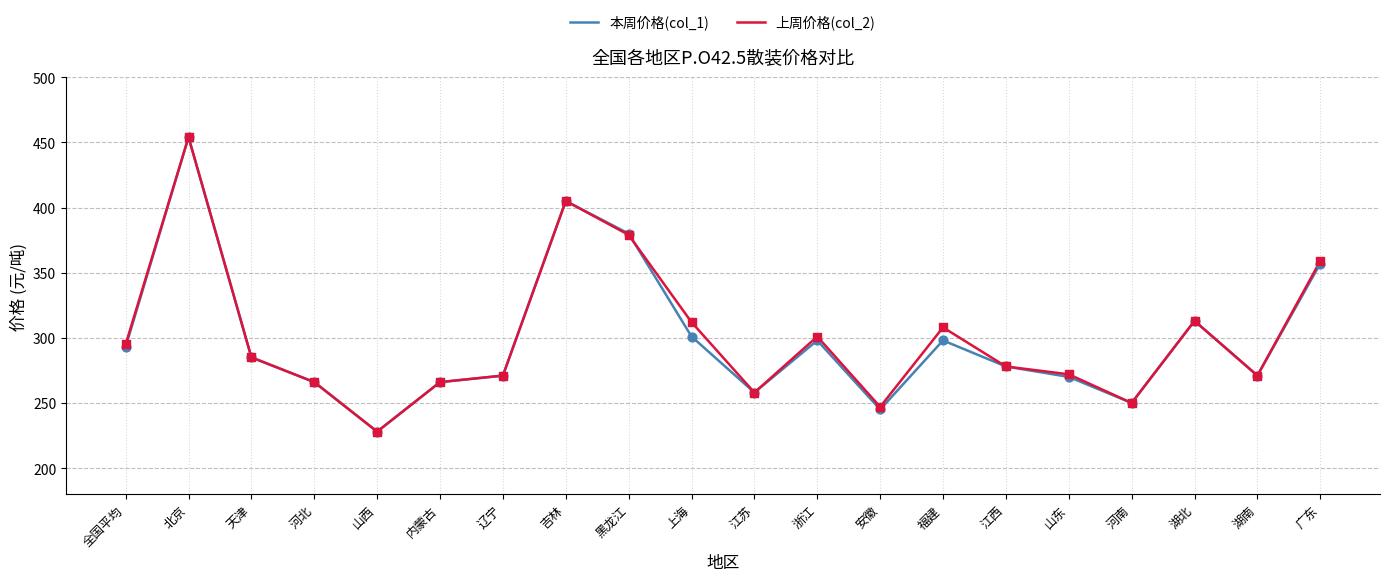

What is the total value across all series at 浙江?

599